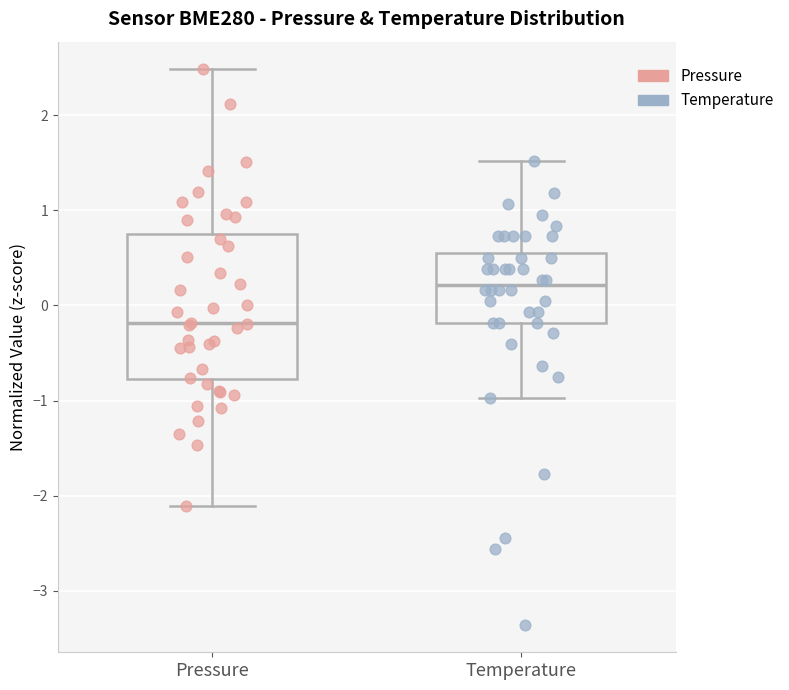

Where is the upper edge of the box for Temperature on the y-axis? The values are not printed on the chart, so give them approximately, as read against the axis.

0.6